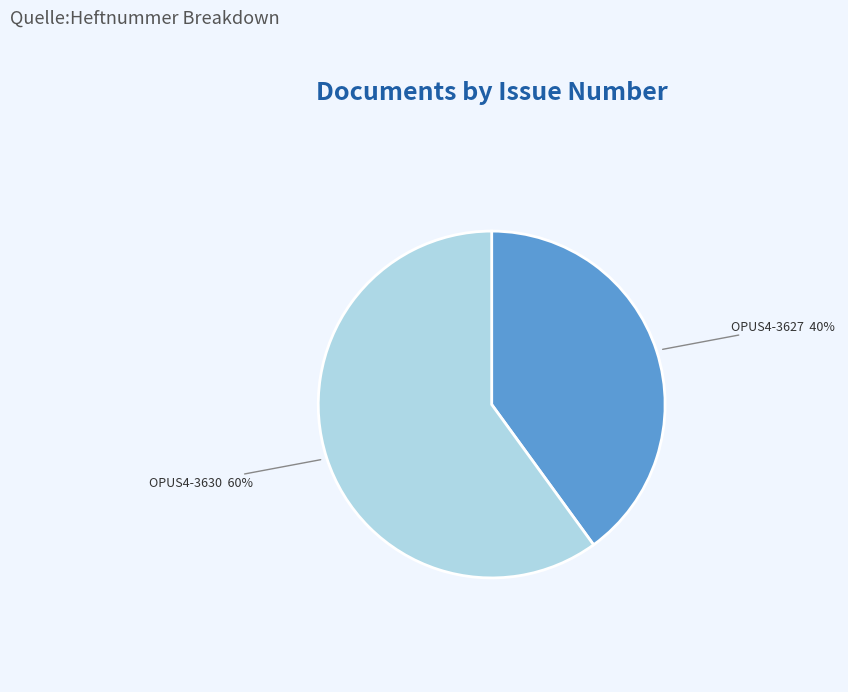

True or false: OPUS4-3627 accounts for 40% of the total.

True